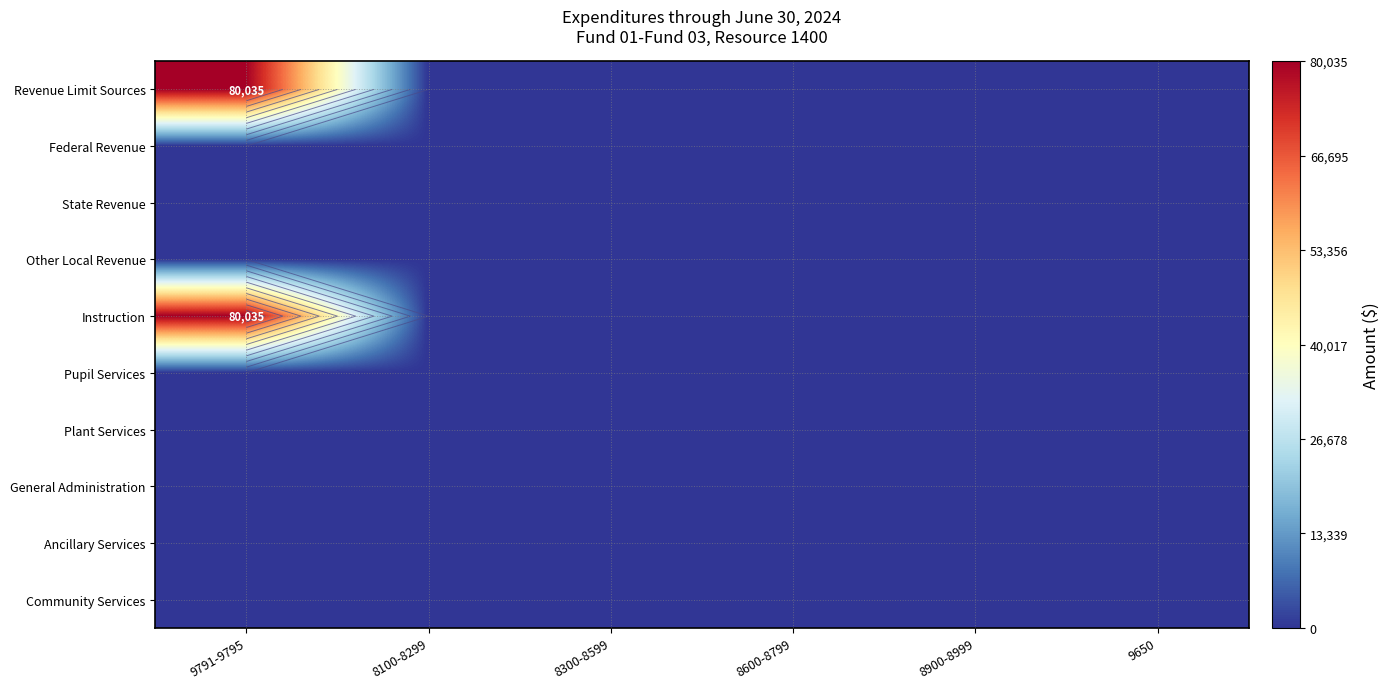

True or false: Community Services has a value of 0 at 8900-8999.

True